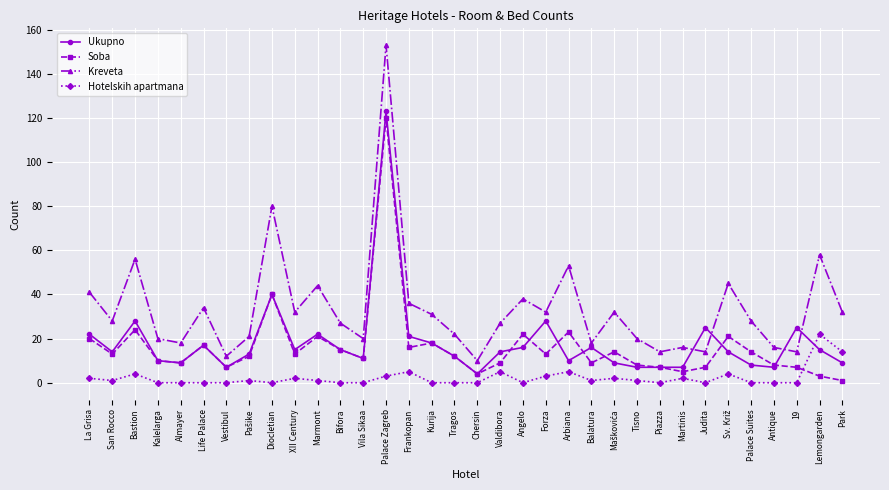

Reading left to right, list all the values displayed in this chart.

Ukupno: 22	14	28	10	9	17	7	13	40	15	22	15	11	123	21	18	12	4	14	16	28	10	16	9	7	7	7	25	14	8	7	25	15	9
Soba: 20	13	24	10	9	17	7	12	40	13	21	15	11	120	16	18	12	4	9	22	13	23	9	14	8	7	5	7	21	14	8	7	3	1
Kreveta: 41	28	56	20	18	34	12	21	80	32	44	27	20	153	36	31	22	10	27	38	32	53	18	32	20	14	16	14	45	28	16	14	58	32
Hotelskih apartmana: 2	1	4	0	0	0	0	1	0	2	1	0	0	3	5	0	0	0	5	0	3	5	1	2	1	0	2	0	4	0	0	0	22	14